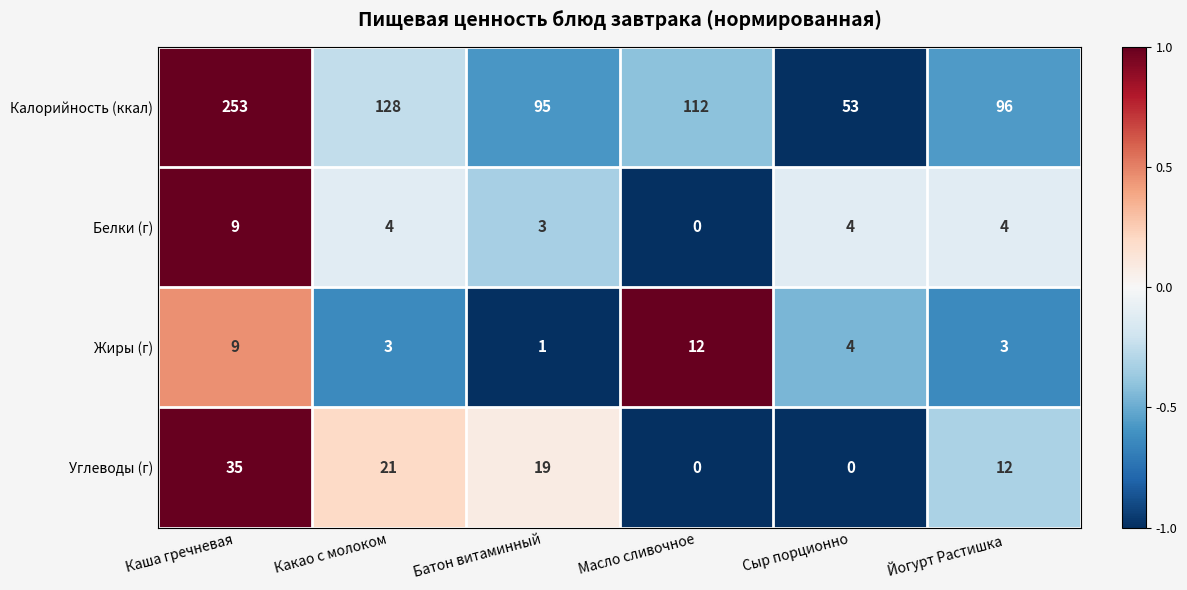

Which series changed the most between Сыр порционно and Йогурт Растишка?

Калорийность (ккал)